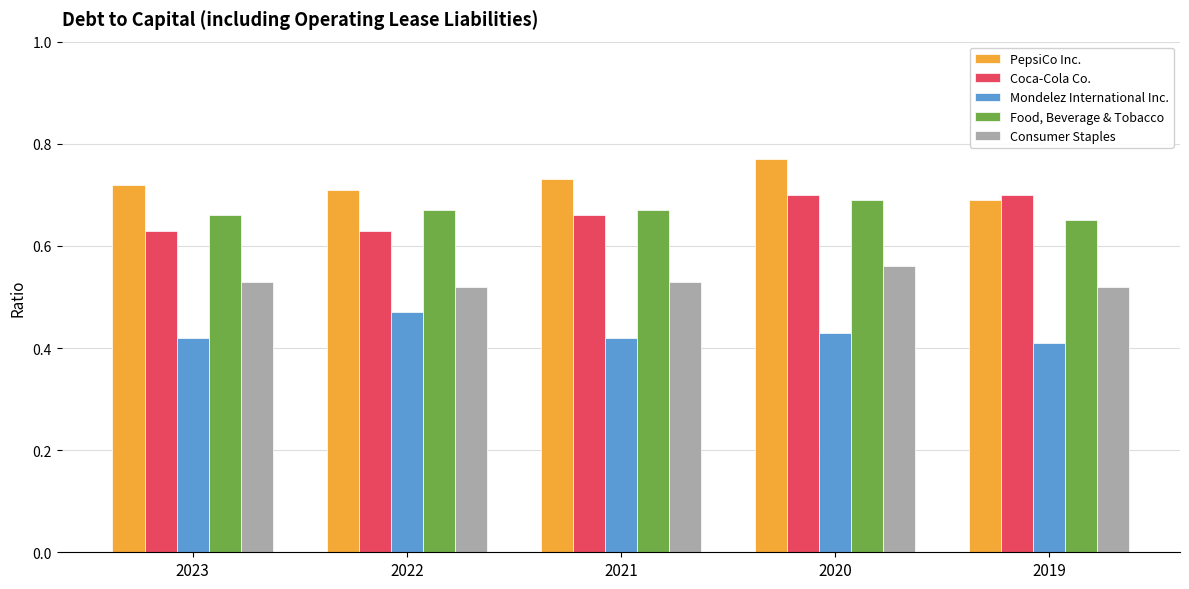

Does the chart contain stacked bars?

No